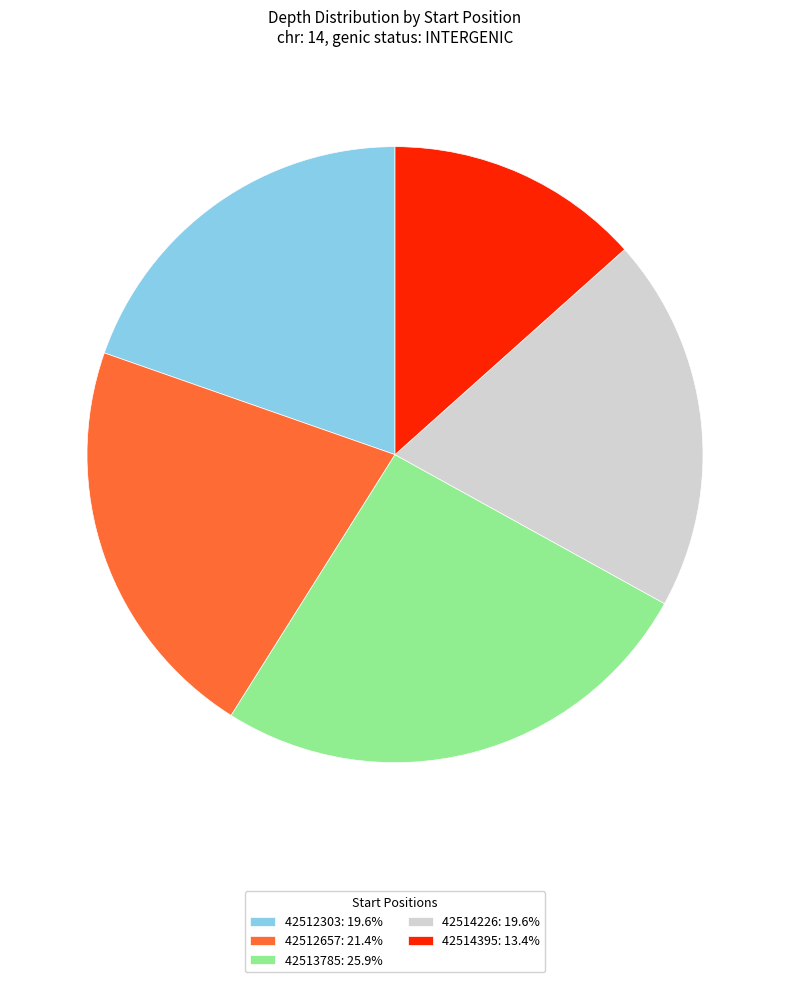

What is the largest slice in the pie chart?

42513785